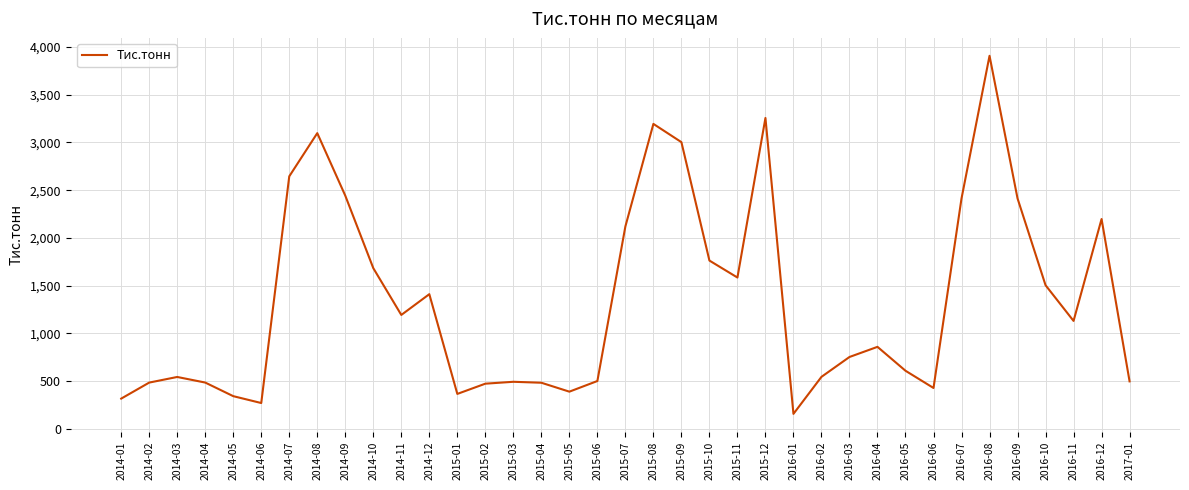

Is it true that the value at 2014-07 is 2645.3?

True